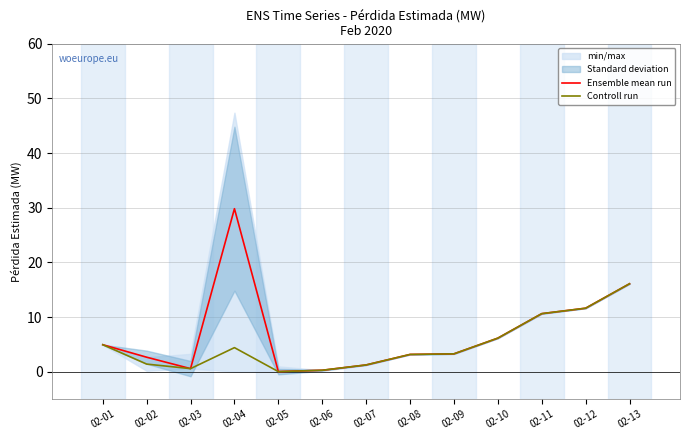

Reading right to left, what are all the values shown in this chart?

Ensemble mean run: 16.1	11.6	10.6	6.1	3.3	3.2	1.2	0.3	0.0	29.8	0.6	2.6	4.9
Controll run: 16.1	11.6	10.6	6.1	3.3	3.2	1.2	0.3	0.0	4.4	0.6	1.4	4.9